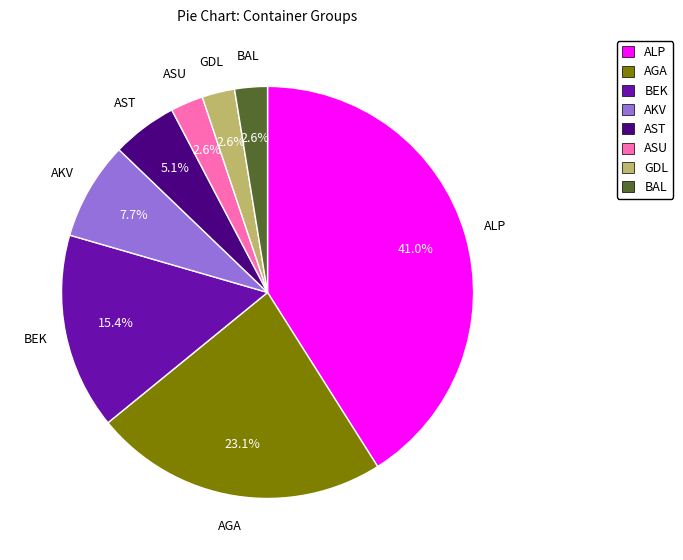

Is there a majority slice in this chart?

No